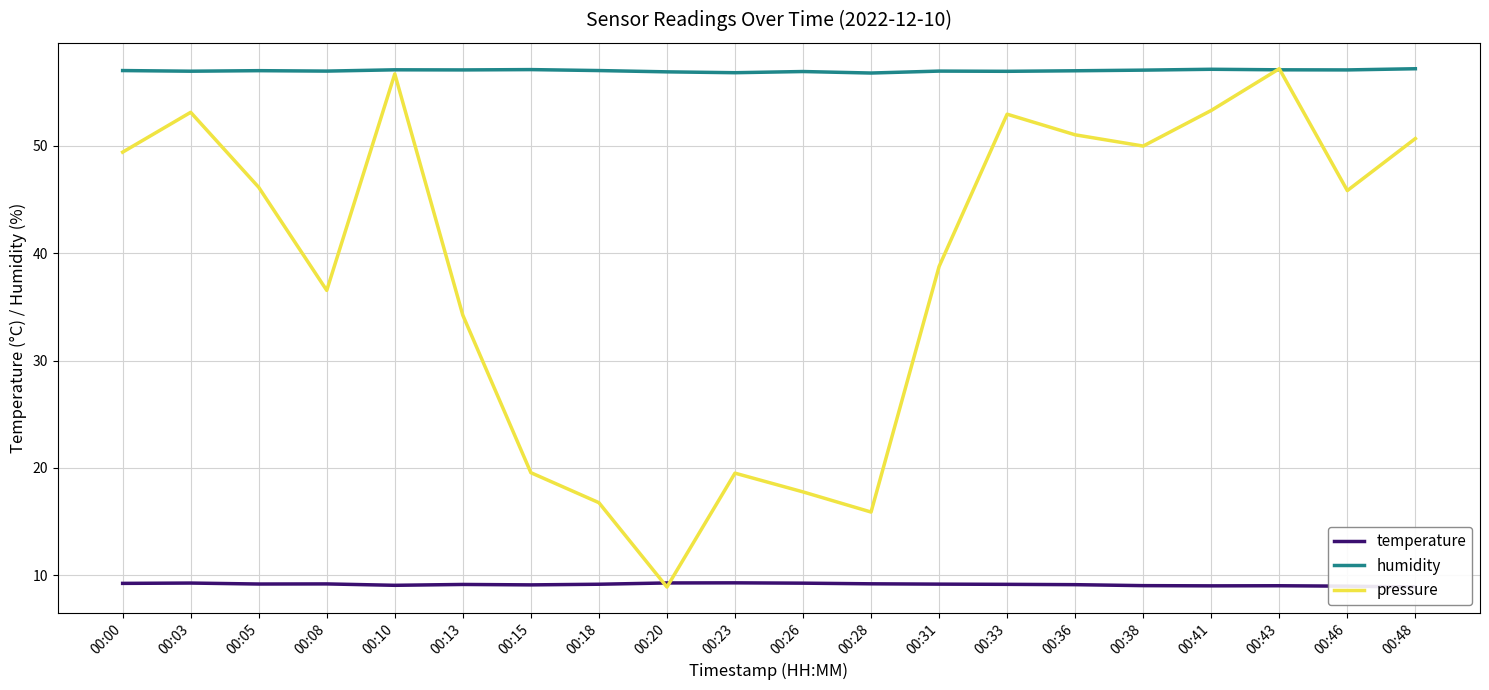

Reading left to right, what are all the values shown in this chart?

temperature: 00:00=9.2	00:03=9.3	00:05=9.2	00:08=9.2	00:10=9.1	00:13=9.1	00:15=9.1	00:18=9.2	00:20=9.3	00:23=9.3	00:26=9.3	00:28=9.2	00:31=9.2	00:33=9.2	00:36=9.1	00:38=9.0	00:41=9.0	00:43=9.0	00:46=9.0	00:48=8.9
humidity: 00:00=57.0	00:03=57.0	00:05=57.0	00:08=57.0	00:10=57.1	00:13=57.1	00:15=57.1	00:18=57.0	00:20=56.9	00:23=56.8	00:26=56.9	00:28=56.8	00:31=57.0	00:33=56.9	00:36=57.0	00:38=57.0	00:41=57.1	00:43=57.1	00:46=57.1	00:48=57.2
pressure: 00:00=49.4	00:03=53.1	00:05=46.1	00:08=36.5	00:10=56.7	00:13=34.2	00:15=19.6	00:18=16.8	00:20=8.9	00:23=19.5	00:26=17.8	00:28=15.9	00:31=38.8	00:33=52.9	00:36=51.0	00:38=50.0	00:41=53.3	00:43=57.2	00:46=45.8	00:48=50.7